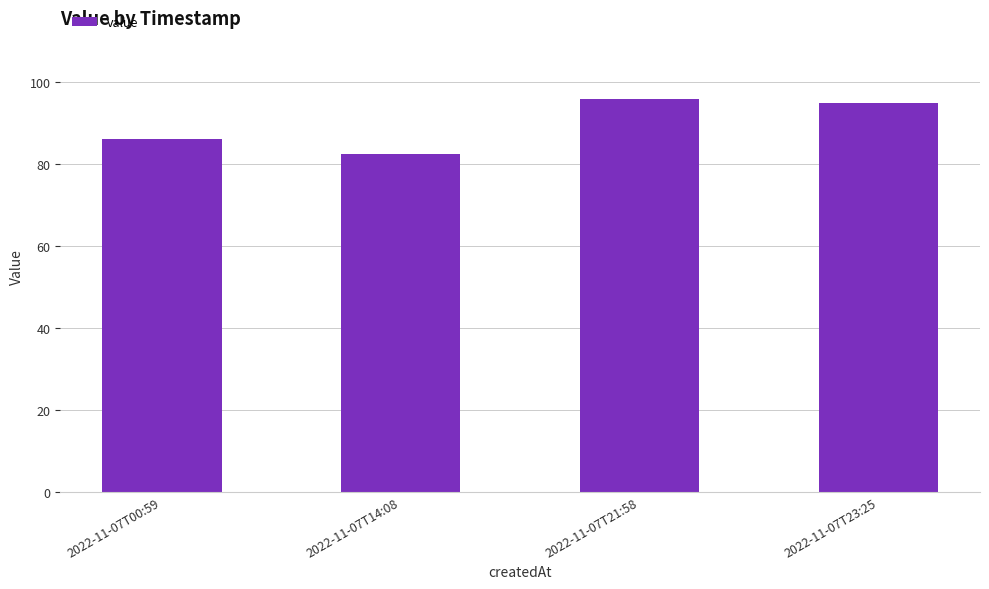

Reading left to right, list all the values displayed in this chart.

2022-11-07T00:59=85.9	2022-11-07T14:08=82.3	2022-11-07T21:58=95.7	2022-11-07T23:25=94.9